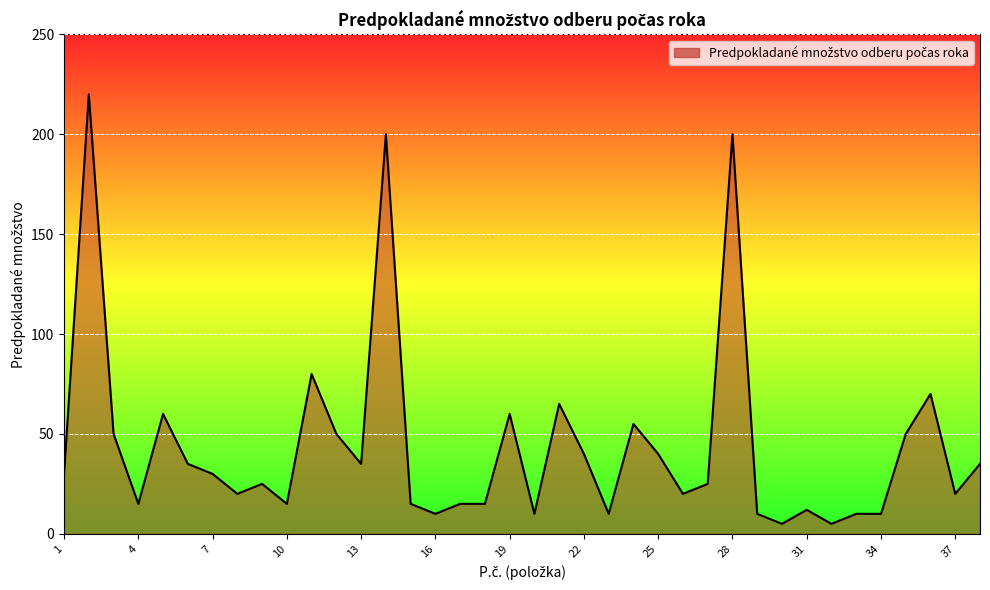

What is the average value?

44